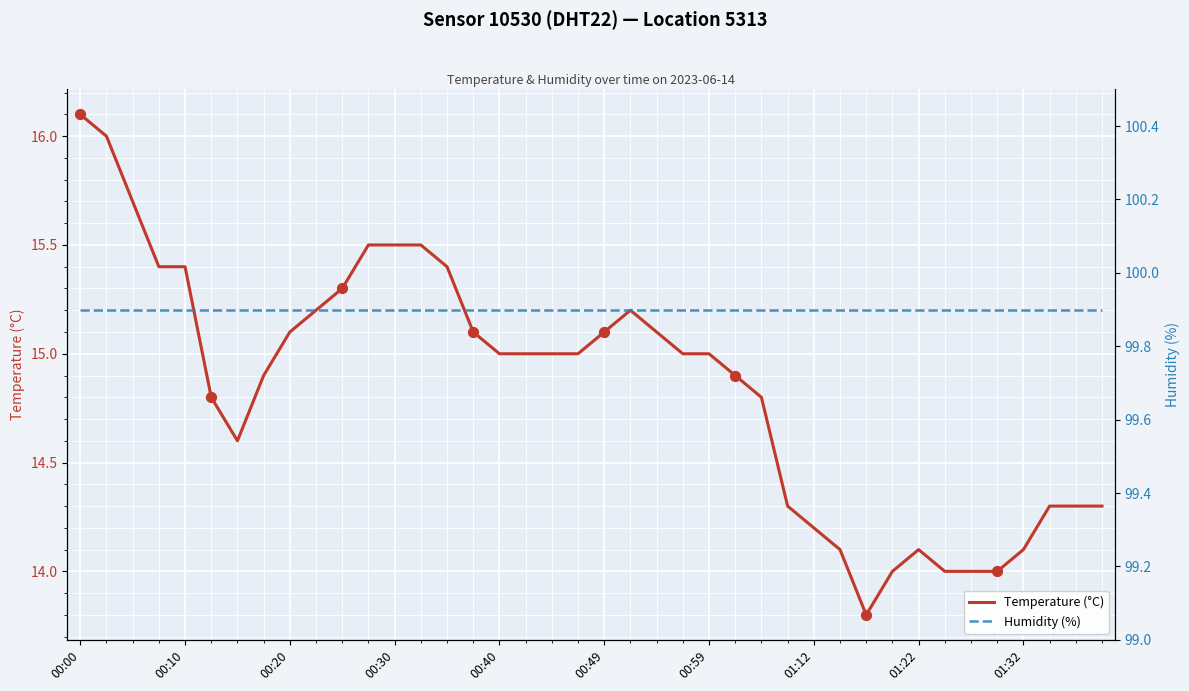

Which series reaches the maximum Y coordinate?

Humidity (%)